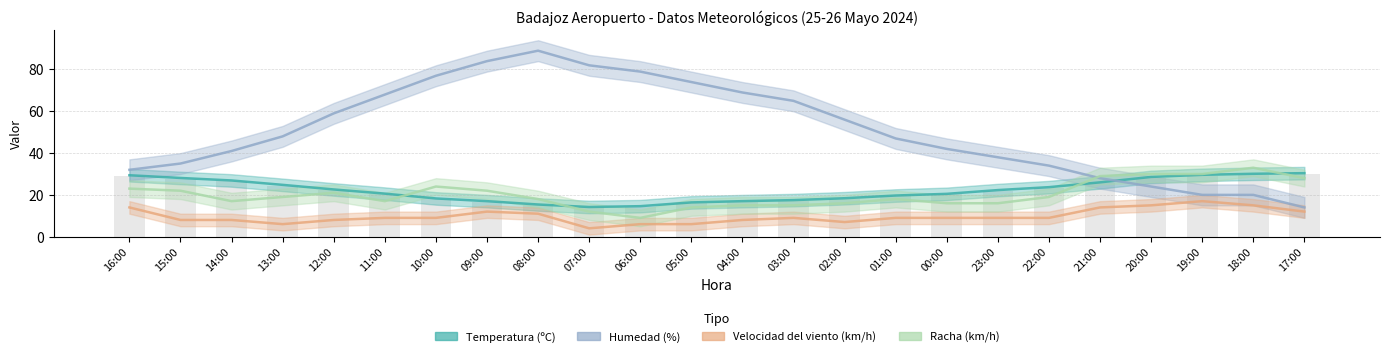

How many distinct data groups are displayed?

4